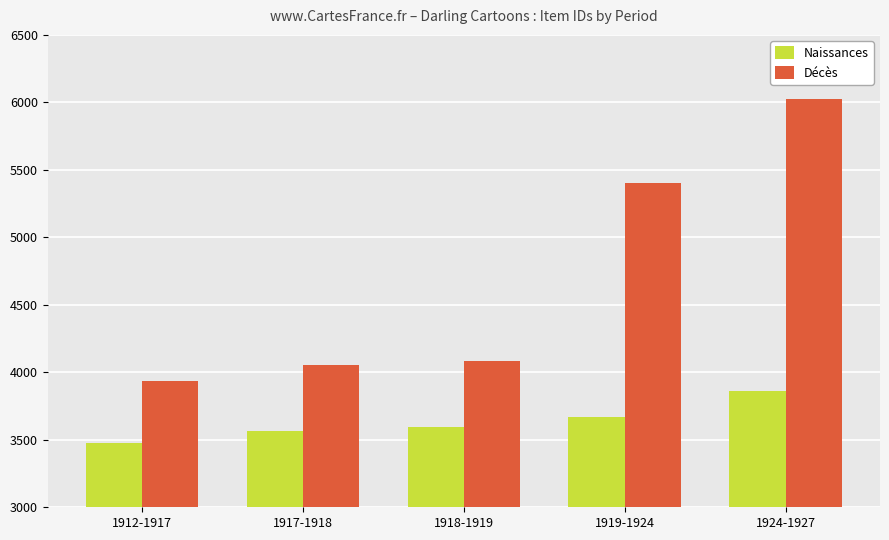

What is the difference between the second highest and minimum values in the Naissances series?

191